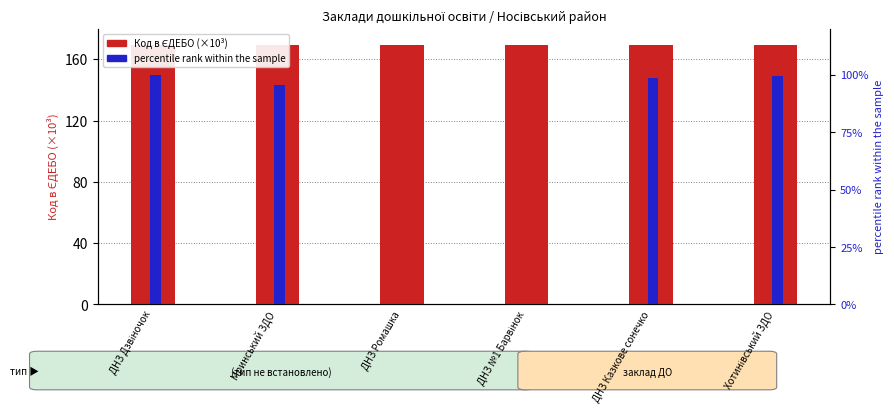

Reading left to right, extract all data points from this chart.

Код в ЄДЕБО (×10³): 169.3	169.3	169.3	169.3	169.3	169.3
percentile rank within the sample: 100.0	95.4	0.0	0.0	98.7	99.6